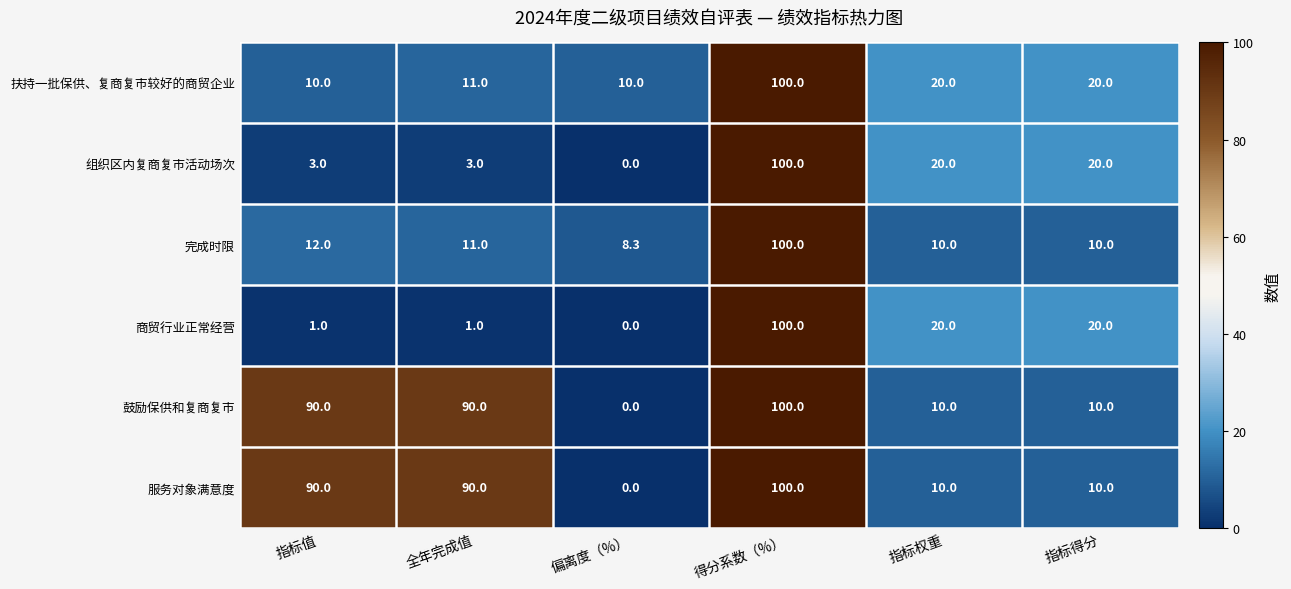

What is the total value across all series at 指标权重?

90.0